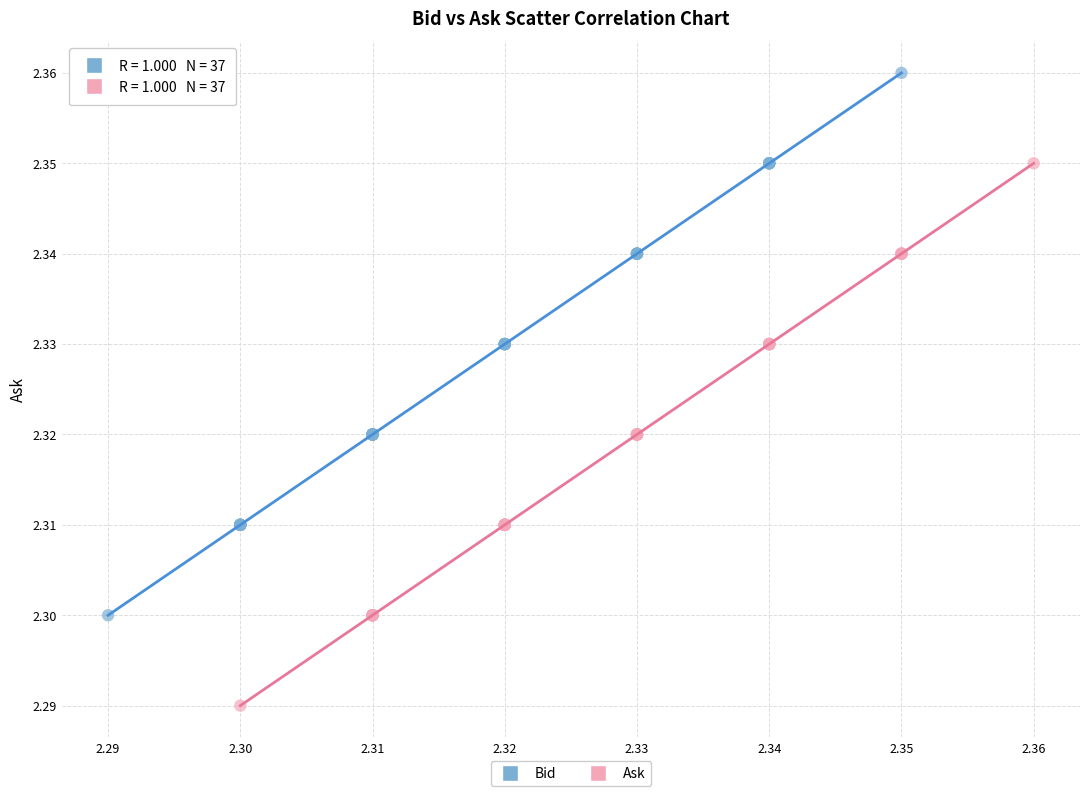

What are all the series names shown in the legend?

Bid, Ask